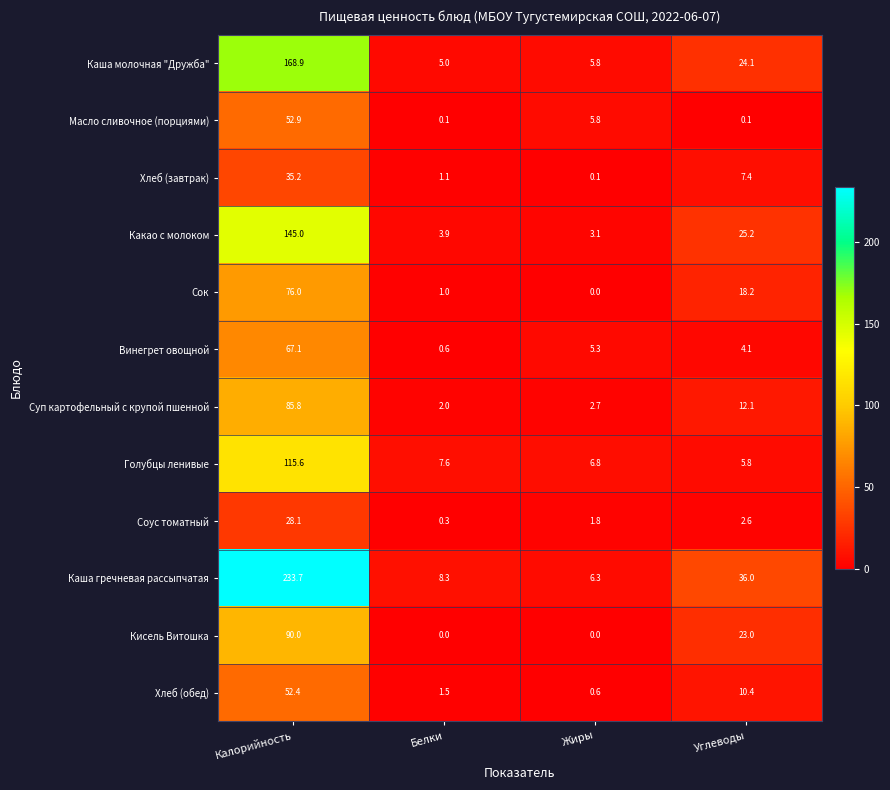

What is the difference between the second highest and minimum values in the Хлеб (обед) series?

9.8